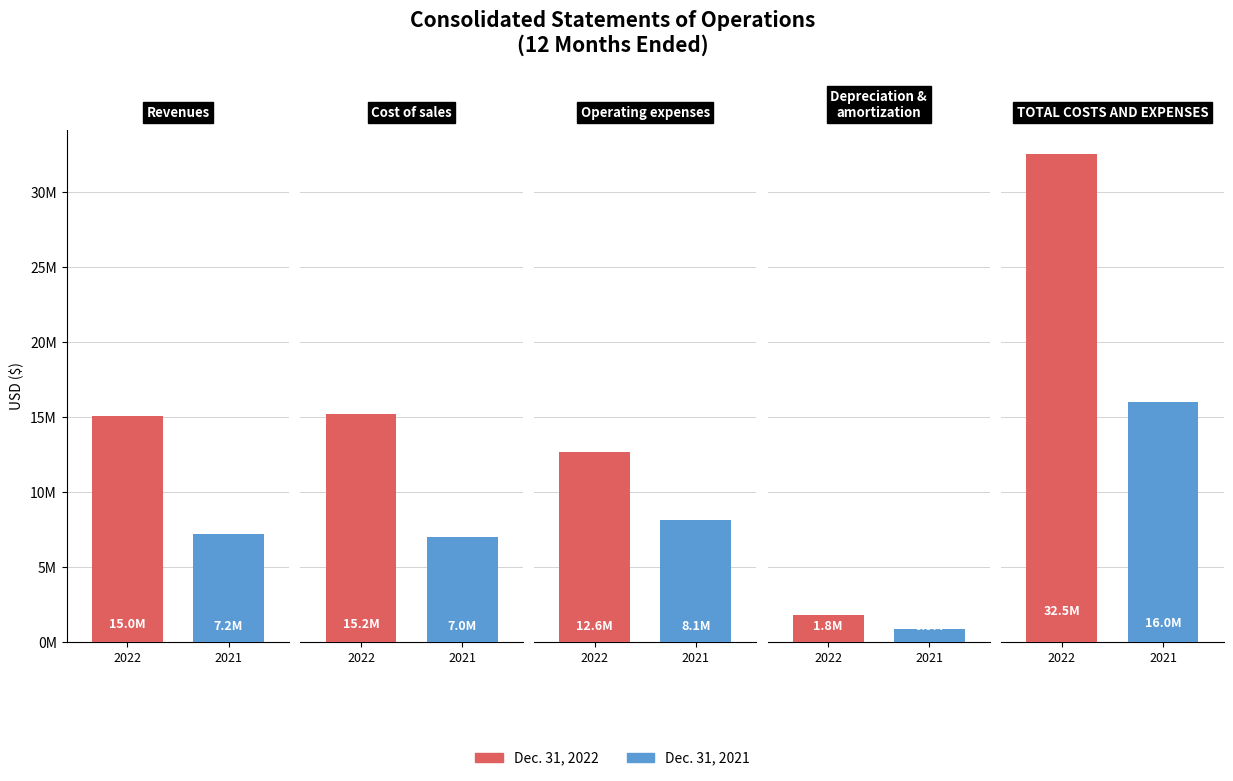

Between Depreciation and amortization and Cost of sales, which is larger?

Cost of sales